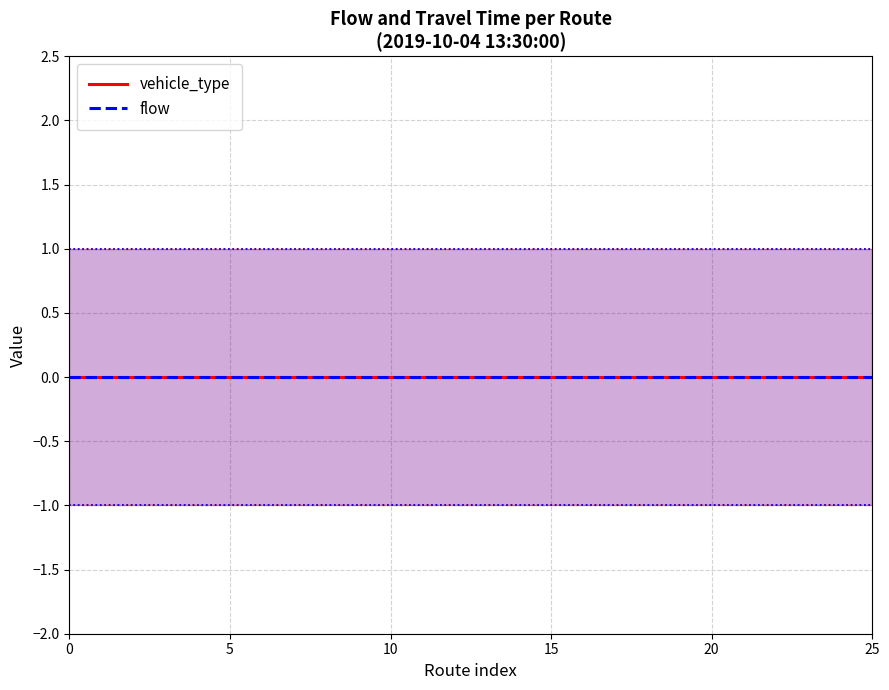

The value of travel_time at 0 is 0. True or false?

False